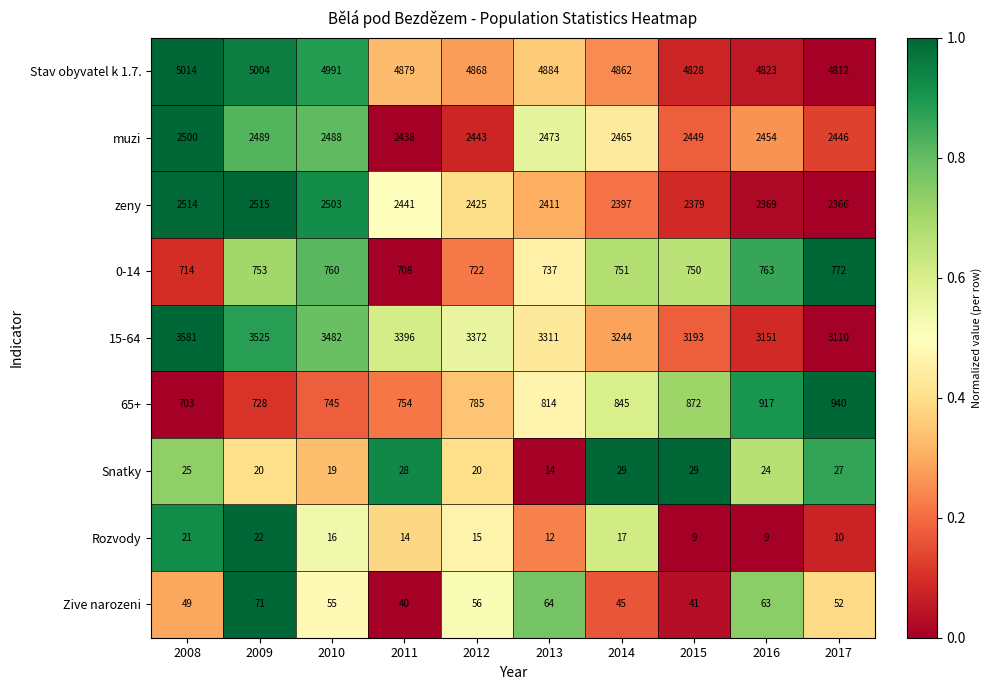

What is the maximum value shown in the chart?

5014